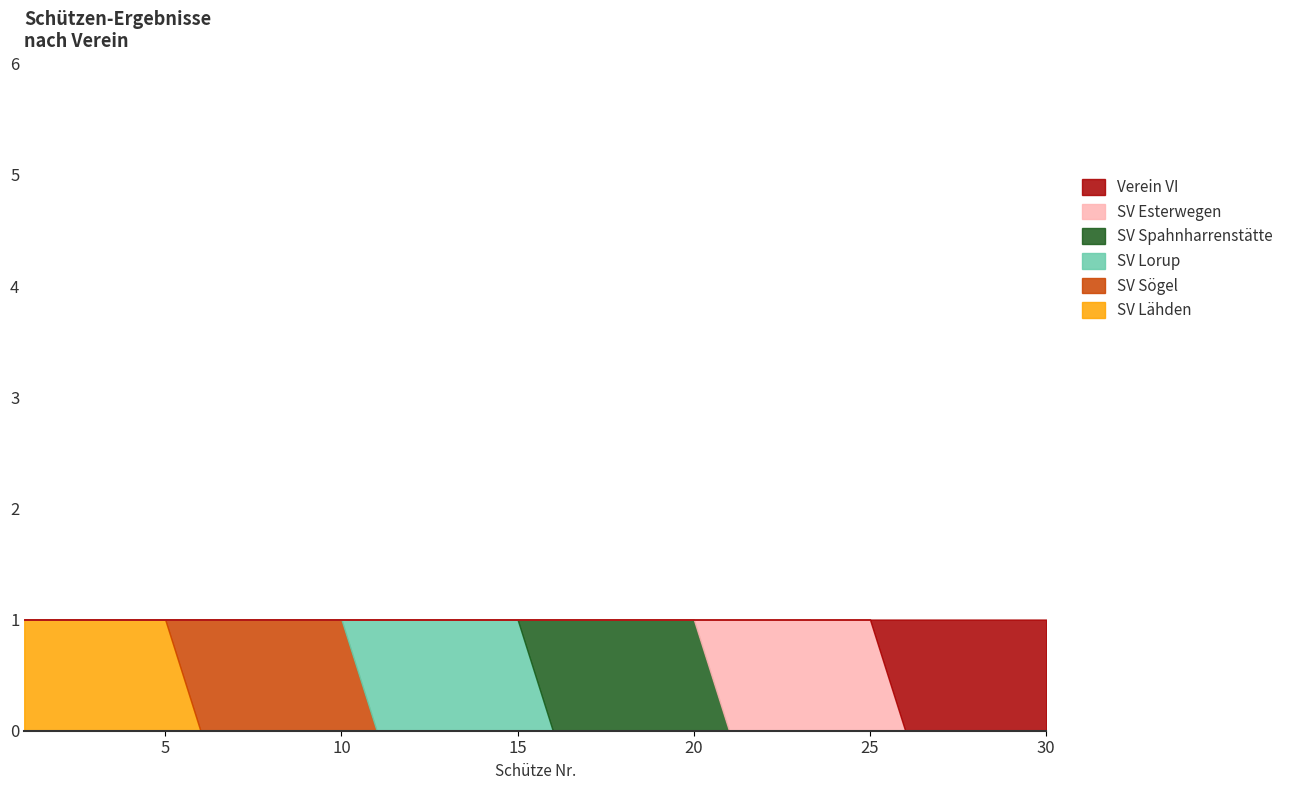

At which category does the chart reach its peak across all series?

1